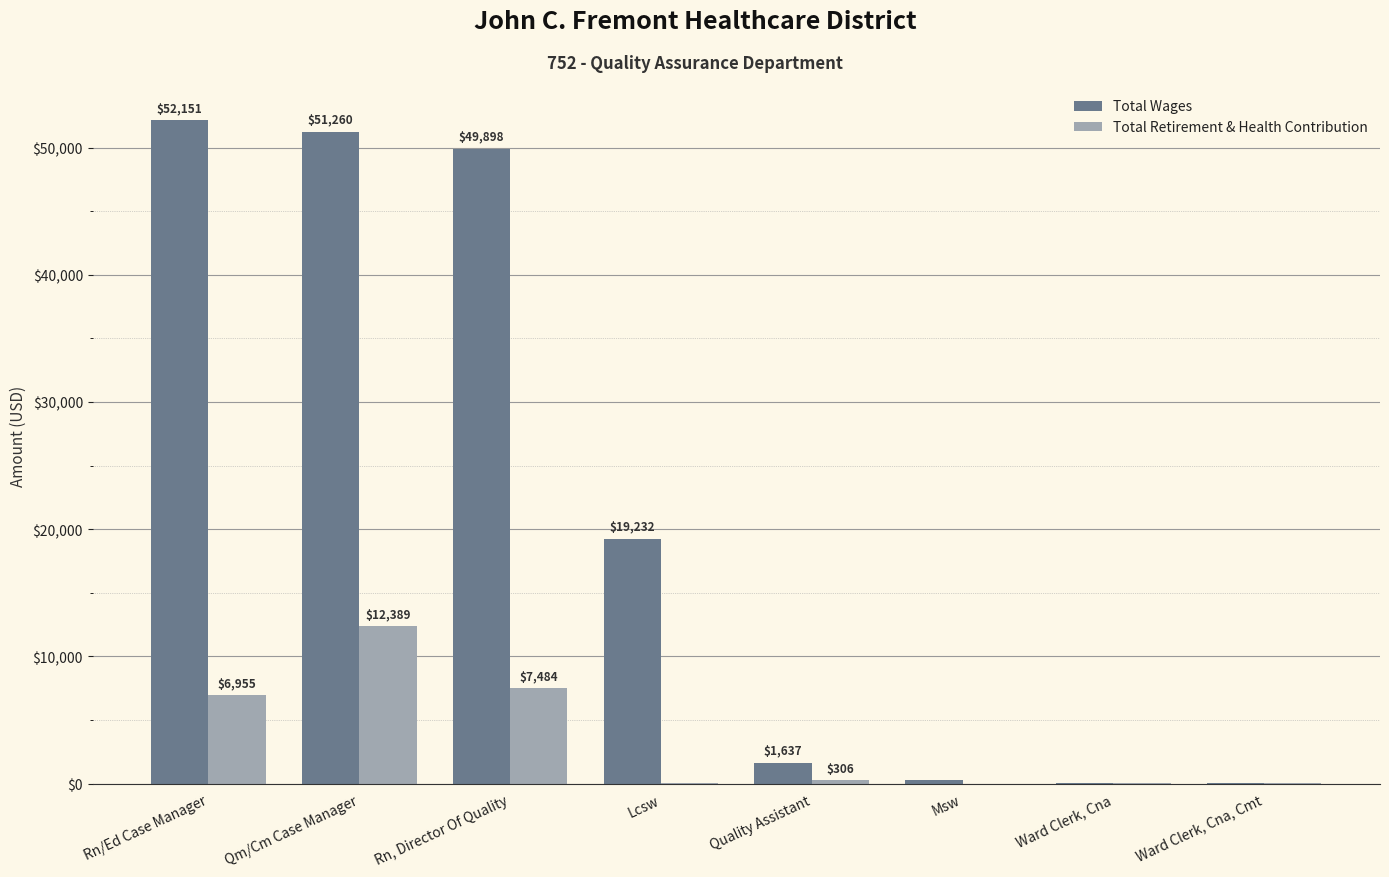

Is it true that Total Wages equals 14450 at Rn/Ed Case Manager?

False